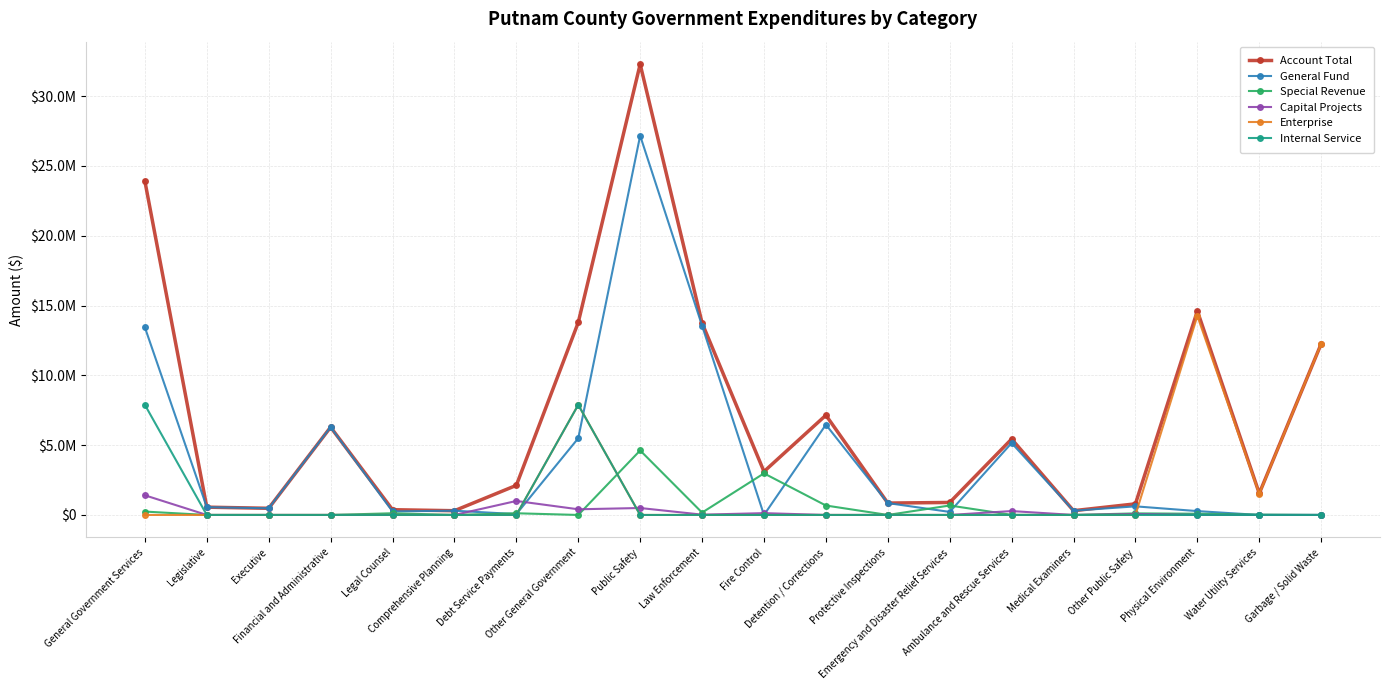

How many interior local peaks does the Capital Projects series have?

5